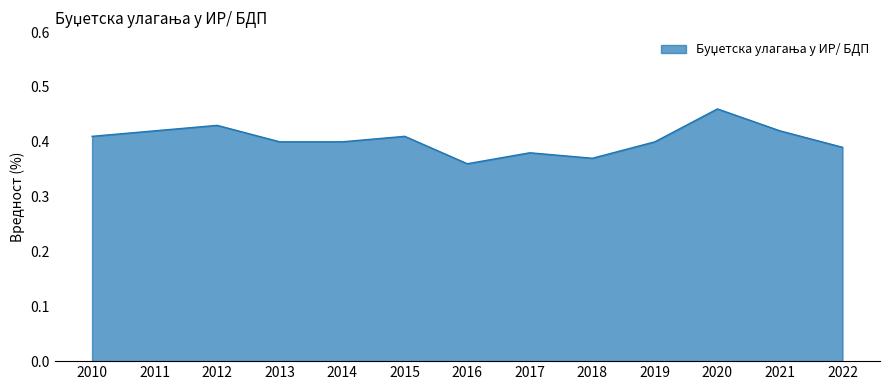

Which label corresponds to the largest value in the chart?

2020